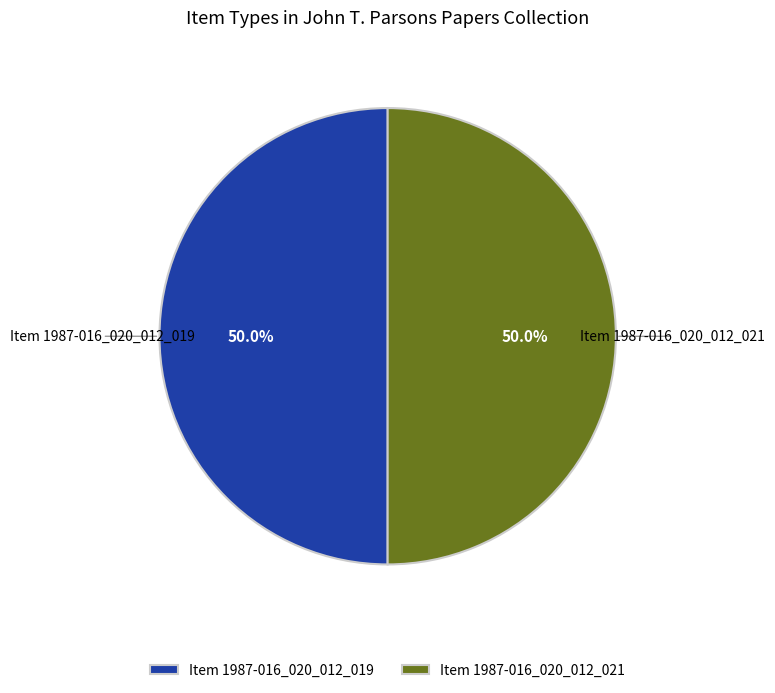

What percentage do Item 1987-016_020_012_019 and Item 1987-016_020_012_021 together represent?

100.0%